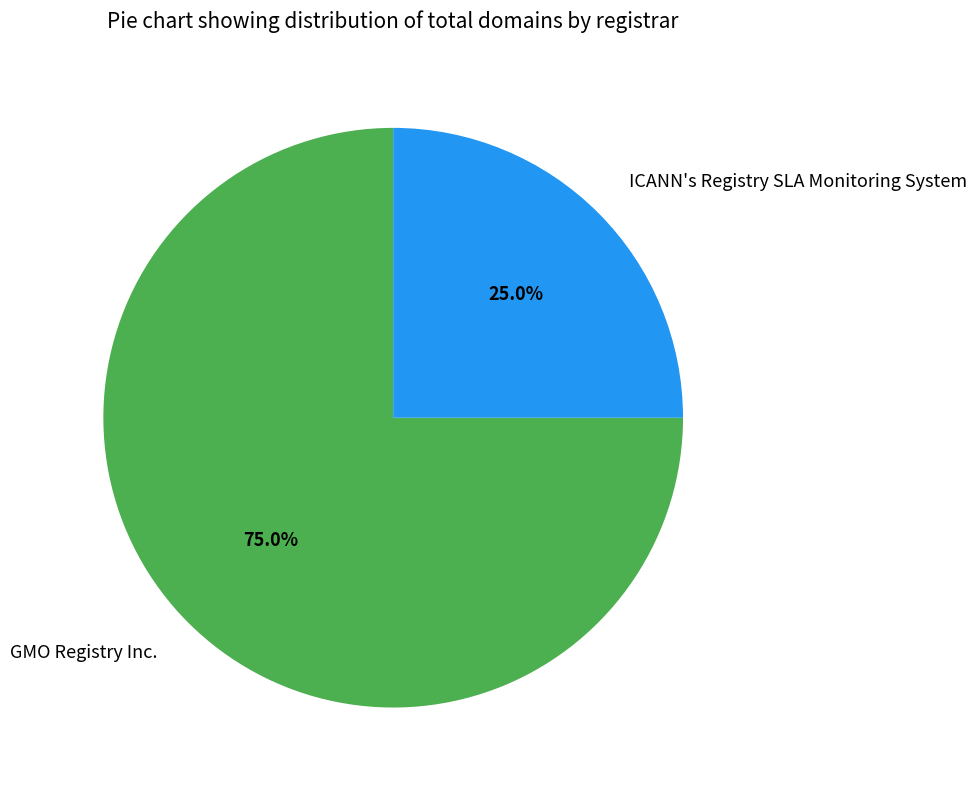

To the nearest percent, what is the difference between the largest and smallest slice percentages?

50%